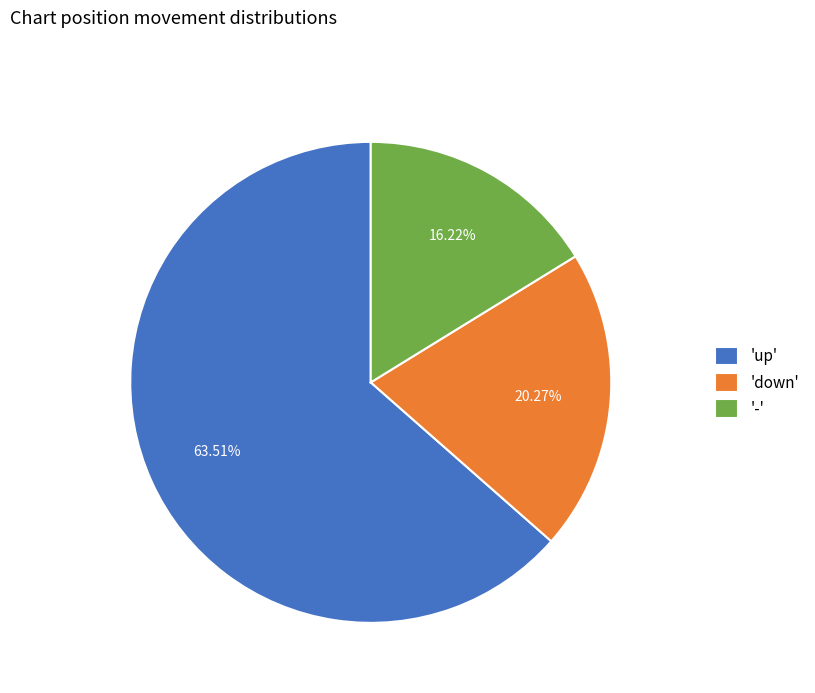

Which category accounts for the majority?

'up'